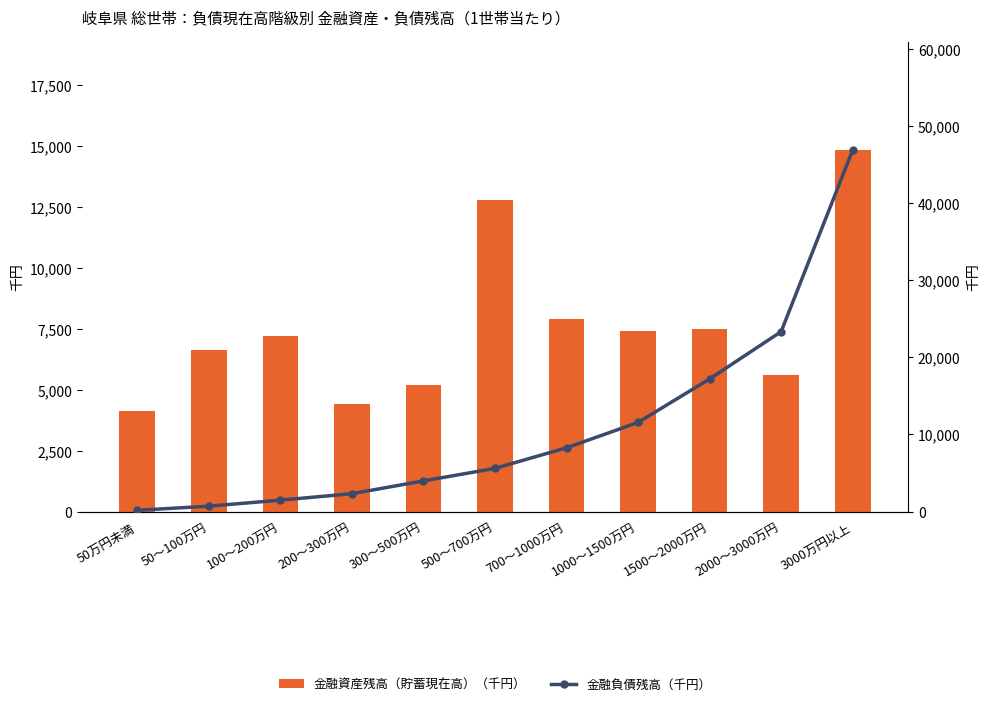

What position from the left is 50万円未満?

1